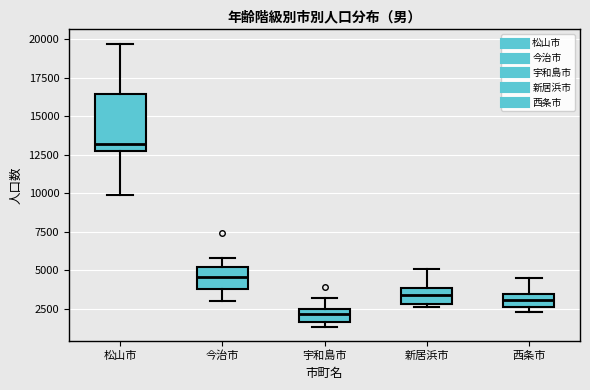

Where is the lower edge of the box for 松山市 on the y-axis? The values are not printed on the chart, so give them approximately, as read against the axis.

13000